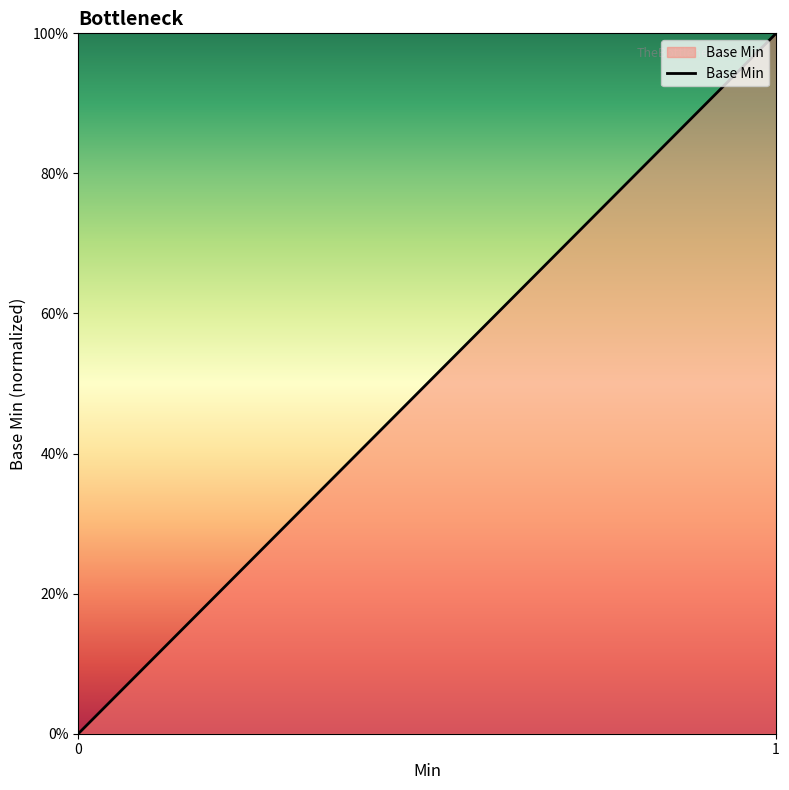

What is the maximum value shown in the chart?

1